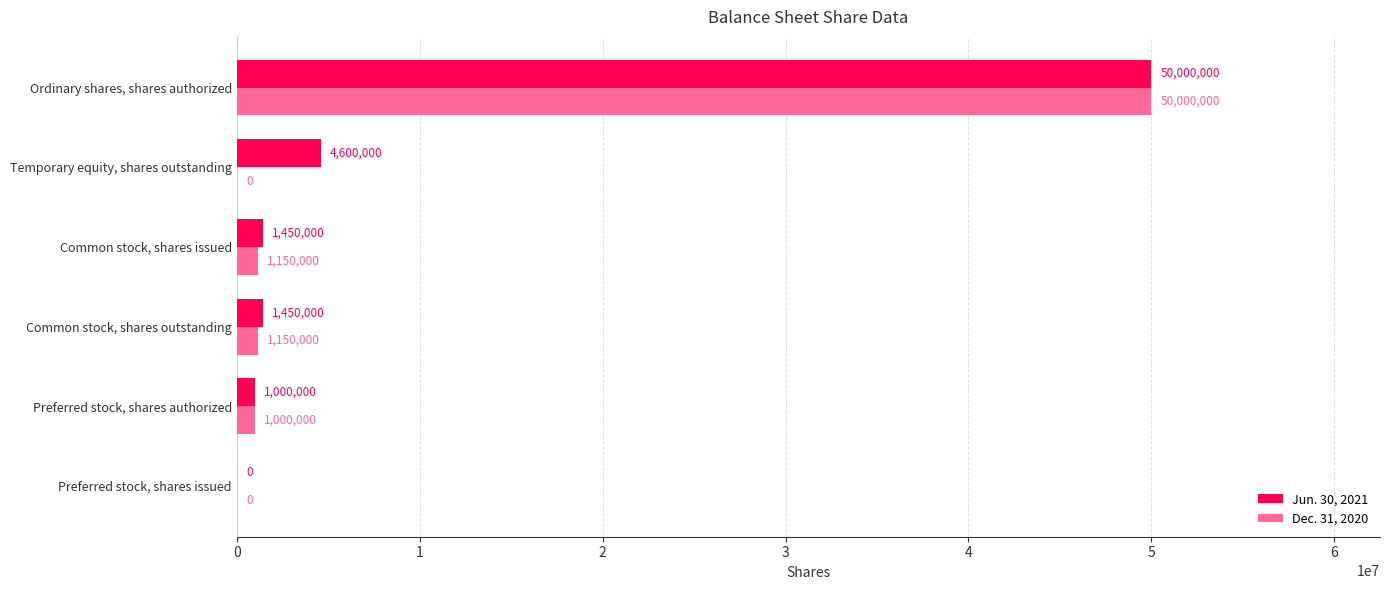

True or false: Jun. 30, 2021 has a value of 50000000 at Ordinary shares, shares authorized.

True